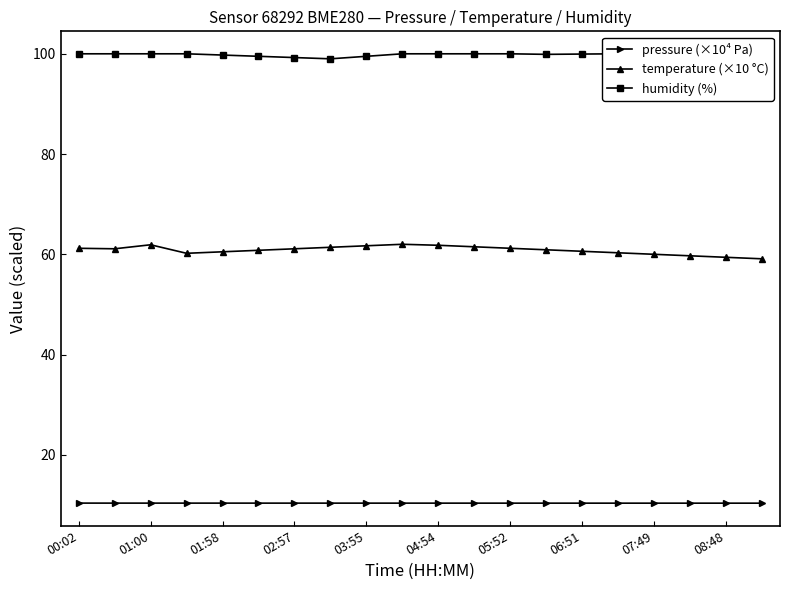

What are all the series names shown in the legend?

pressure (×10⁴ Pa), temperature (×10 °C), humidity (%)